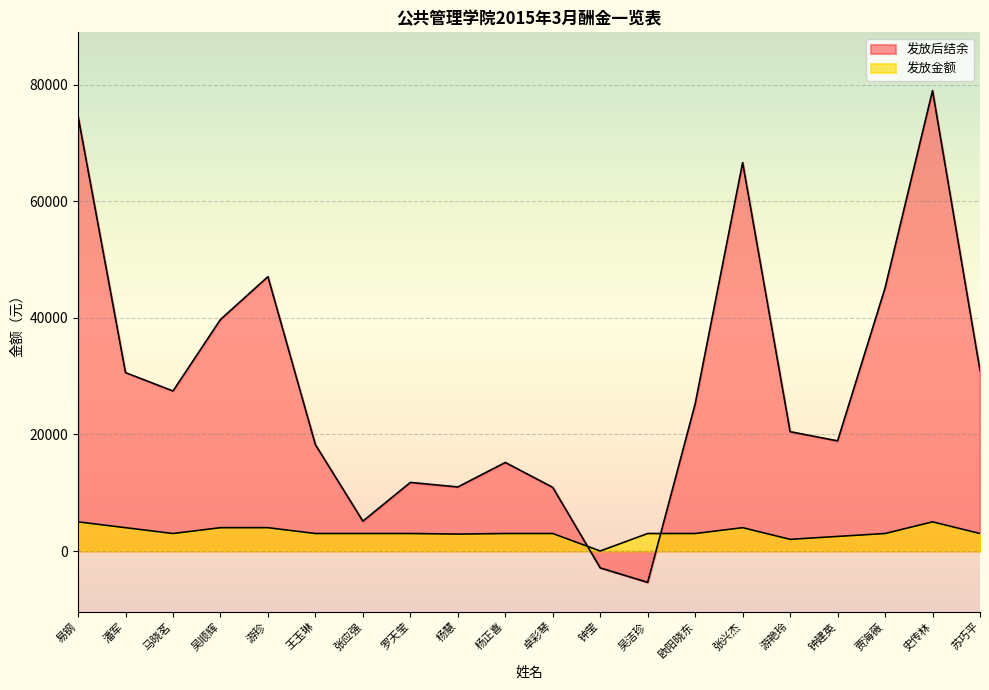

What position from the right is 贾海薇?

3